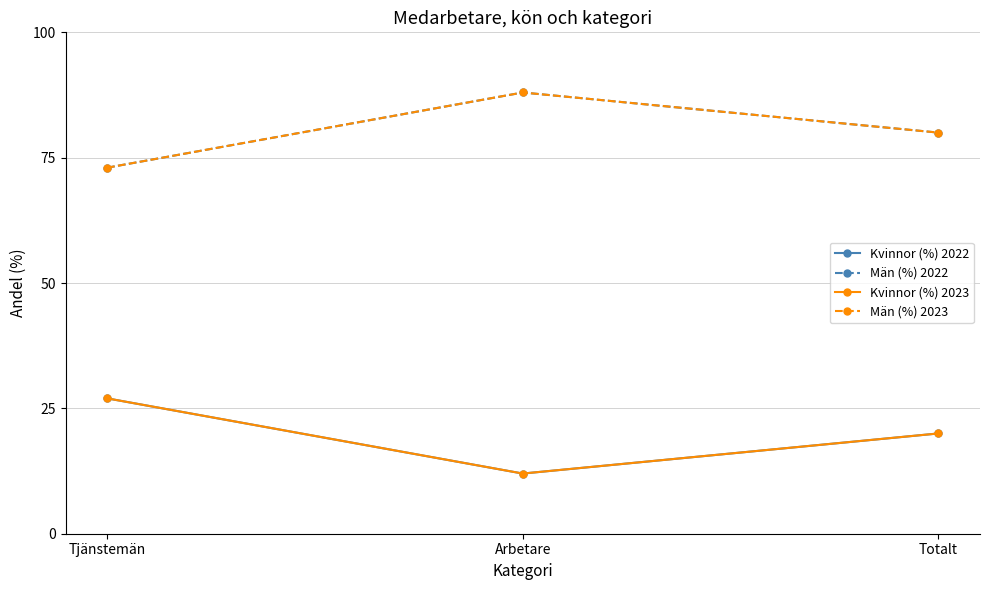

Between Tjänstemän and Totalt, which series saw the biggest shift?

Kvinnor (%) 2022